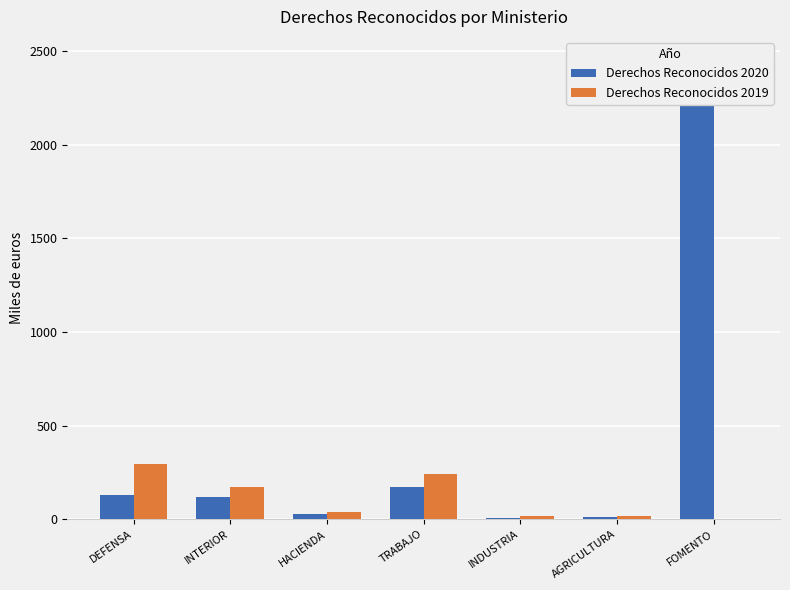

What position from the left is TRABAJO?

4